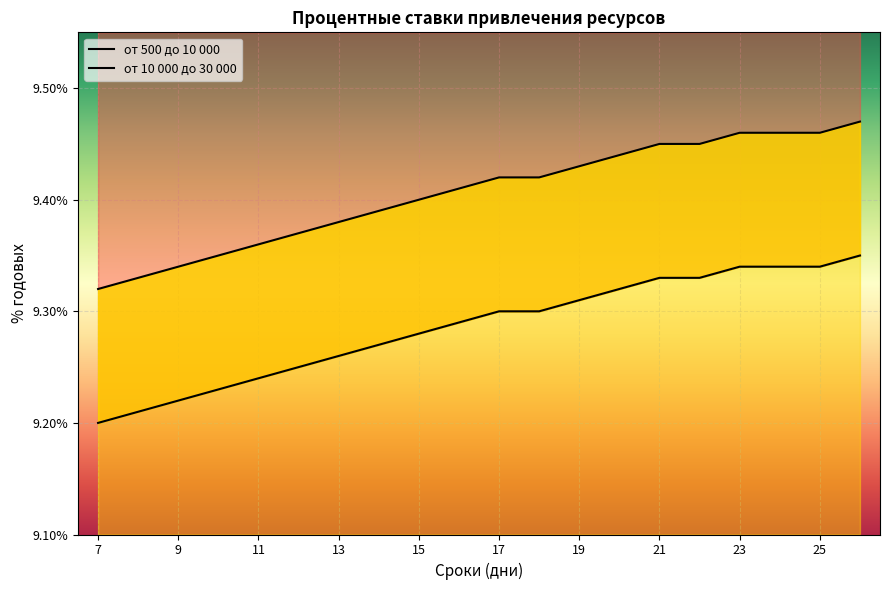

True or false: от 10 000 до 30 000 and от 500 до 10 000 intersect in this chart.

False